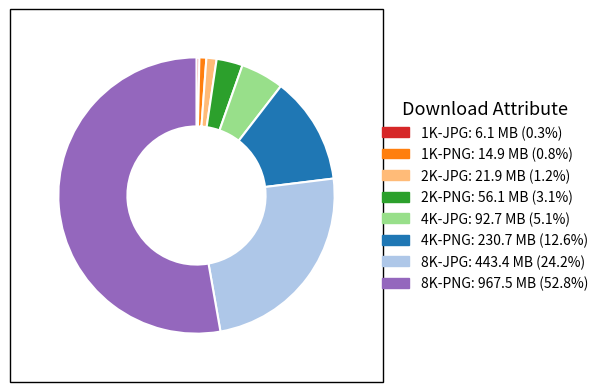

What is the largest slice in the pie chart?

8K-PNG